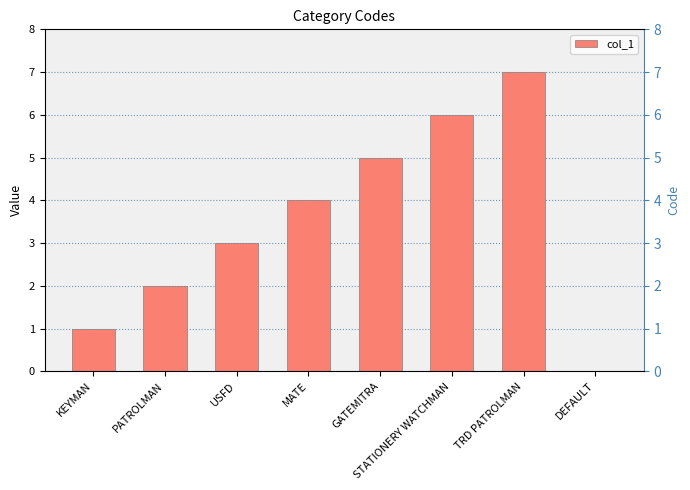

Does the chart contain any negative values?

No